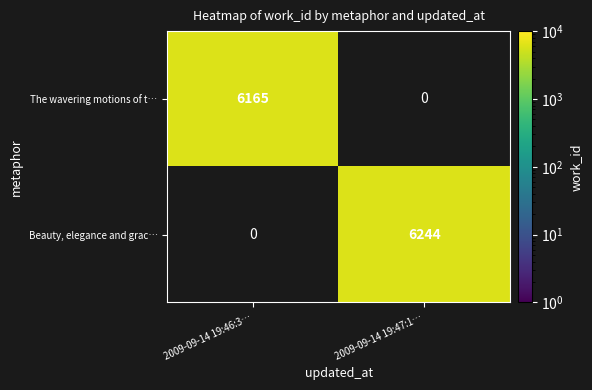

What is the spread (max minus min) of values at 2009-09-14 19:46:3…?

6165